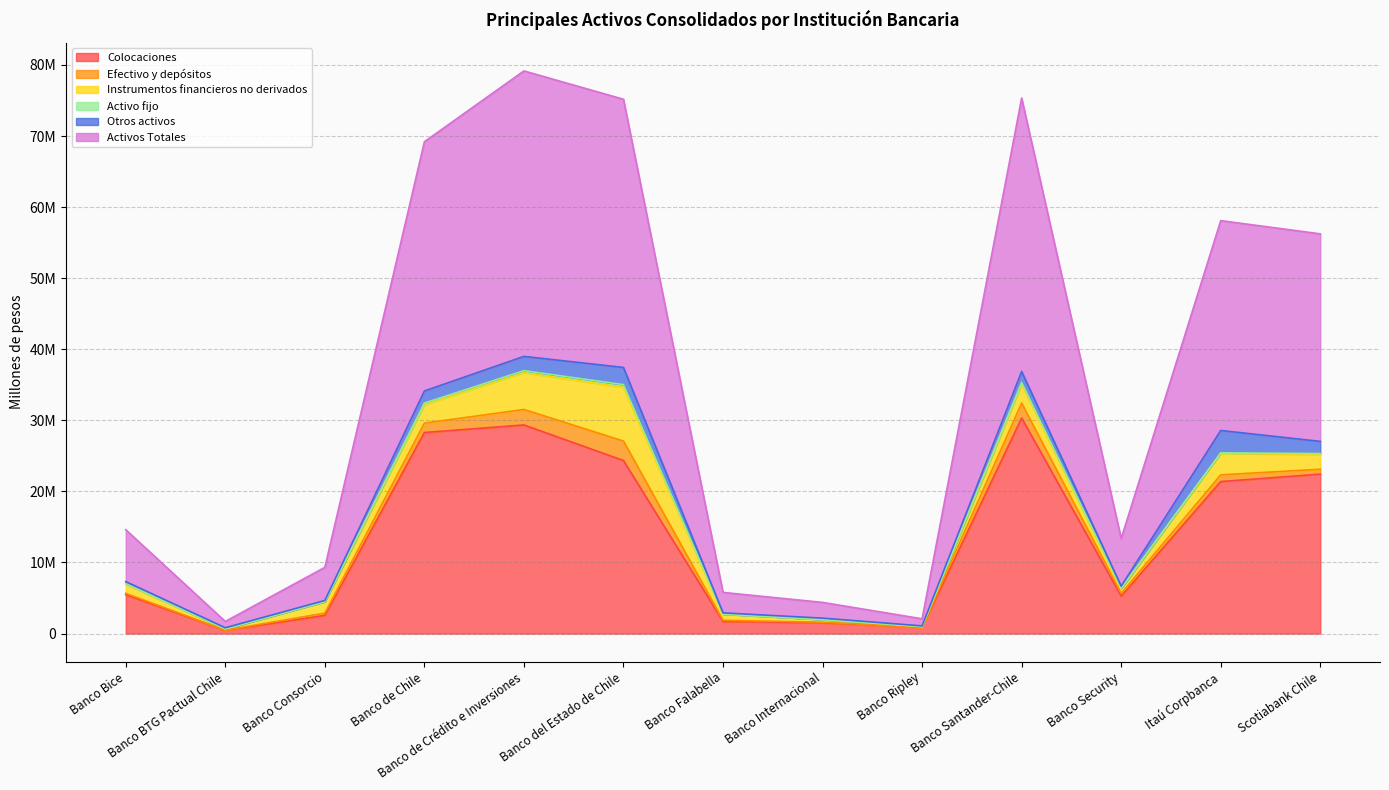

What is the minimum value for Instrumentos financieros no derivados?

101702